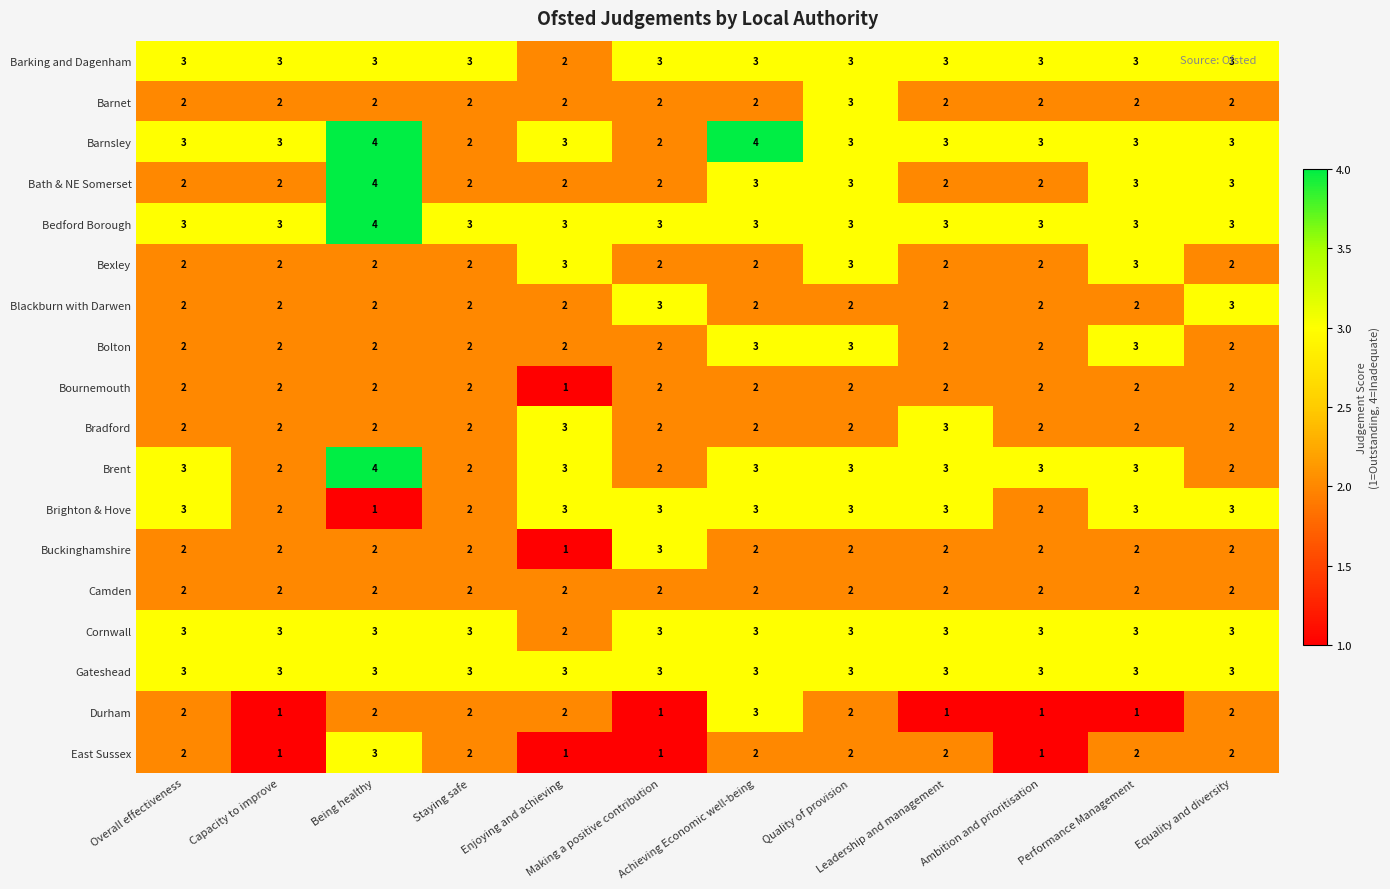

What is the sum of all East Sussex values?

21